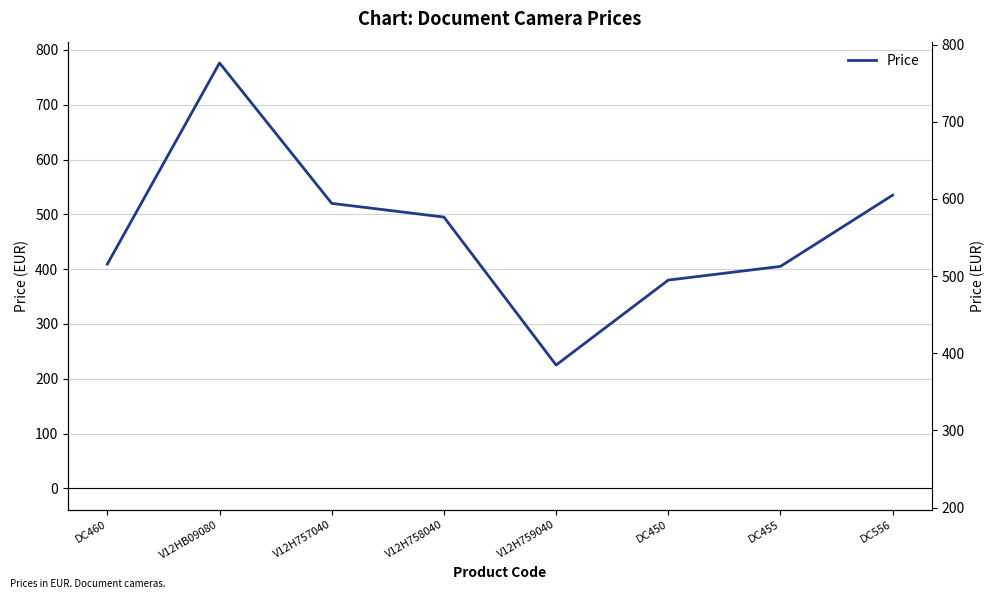

What is the value of the 3rd point from the left?

520.0